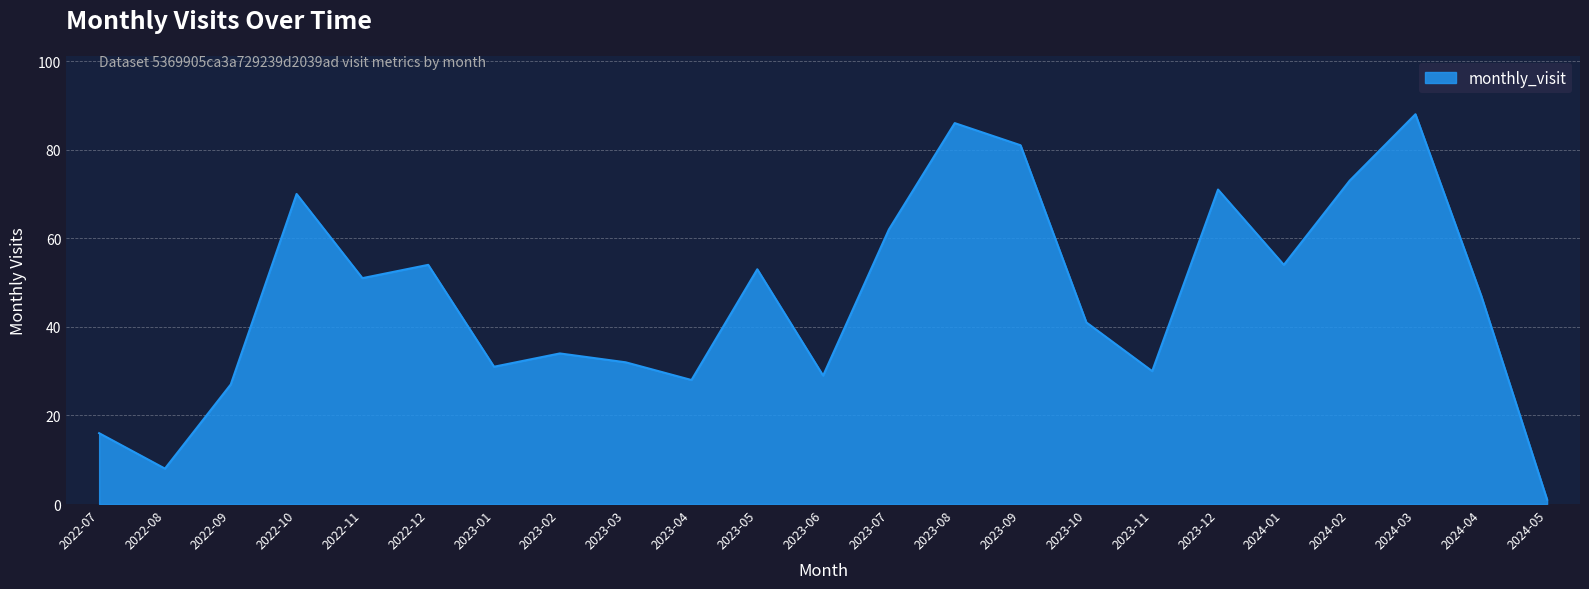

What is the sum of all values?

1067